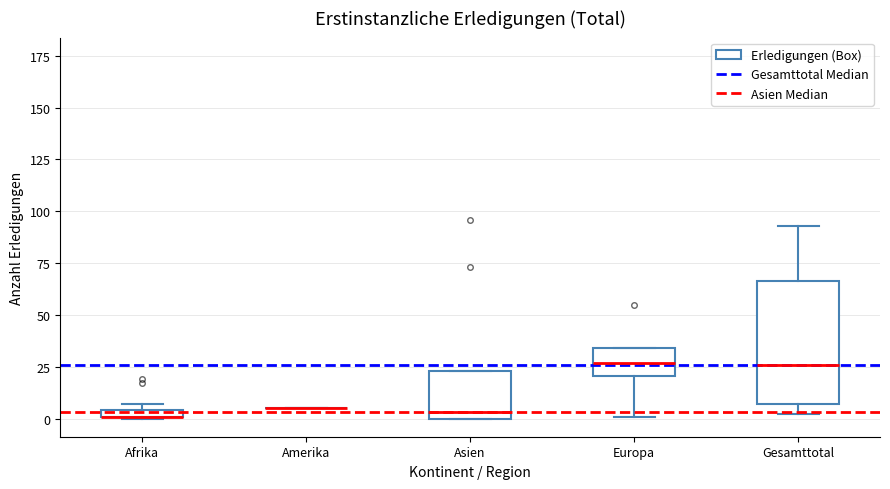

Comparing the boxes themselves (not the whiskers), which one is the tallest?

Gesamttotal